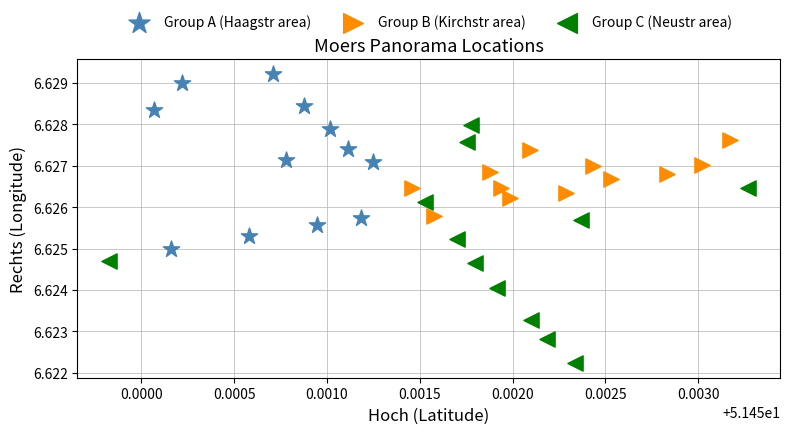

Which series has the widest spread of Y values?

Group C (Neustr area)